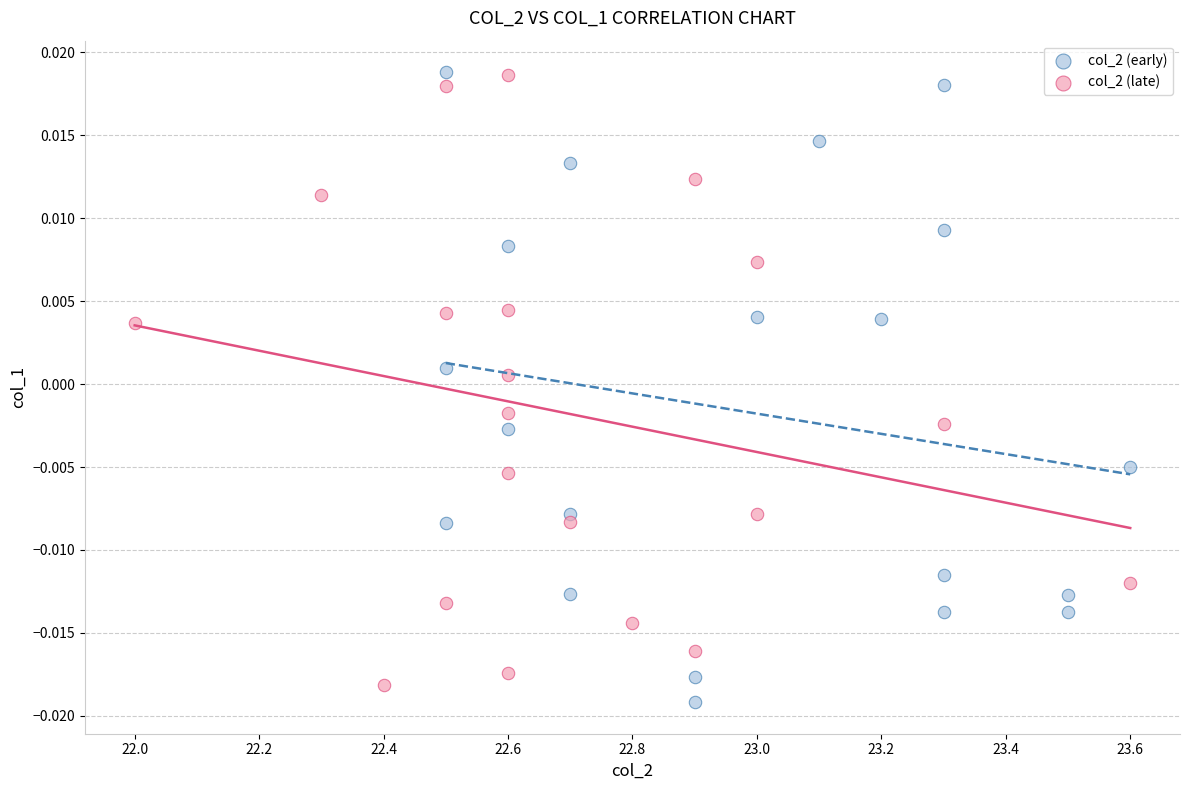

What are all the series names shown in the legend?

col_2 (early), col_2 (late)